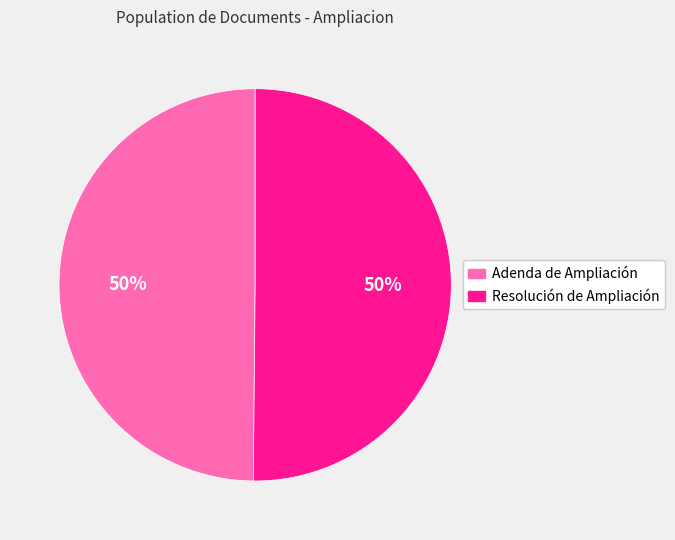

To the nearest percent, what percentage of the pie is Adenda de Ampliación?

50%